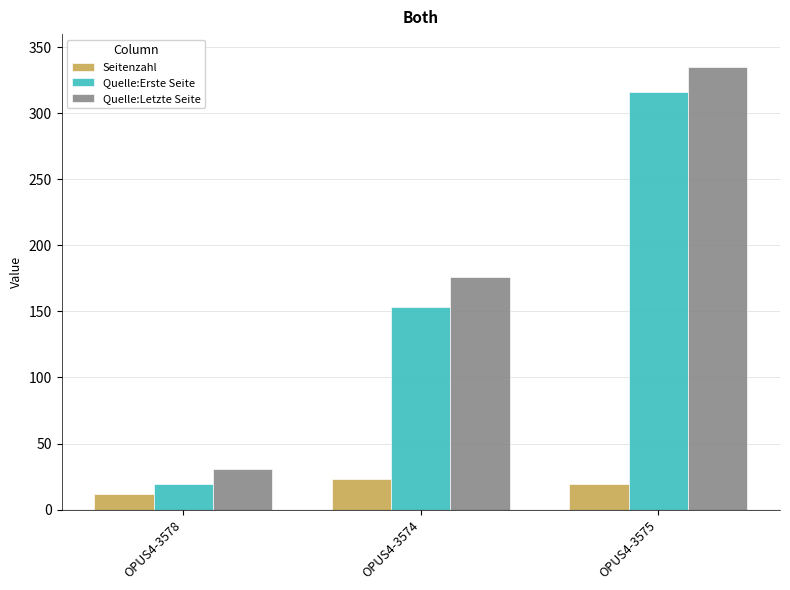

At which category does the chart reach its minimum across all series?

OPUS4-3578